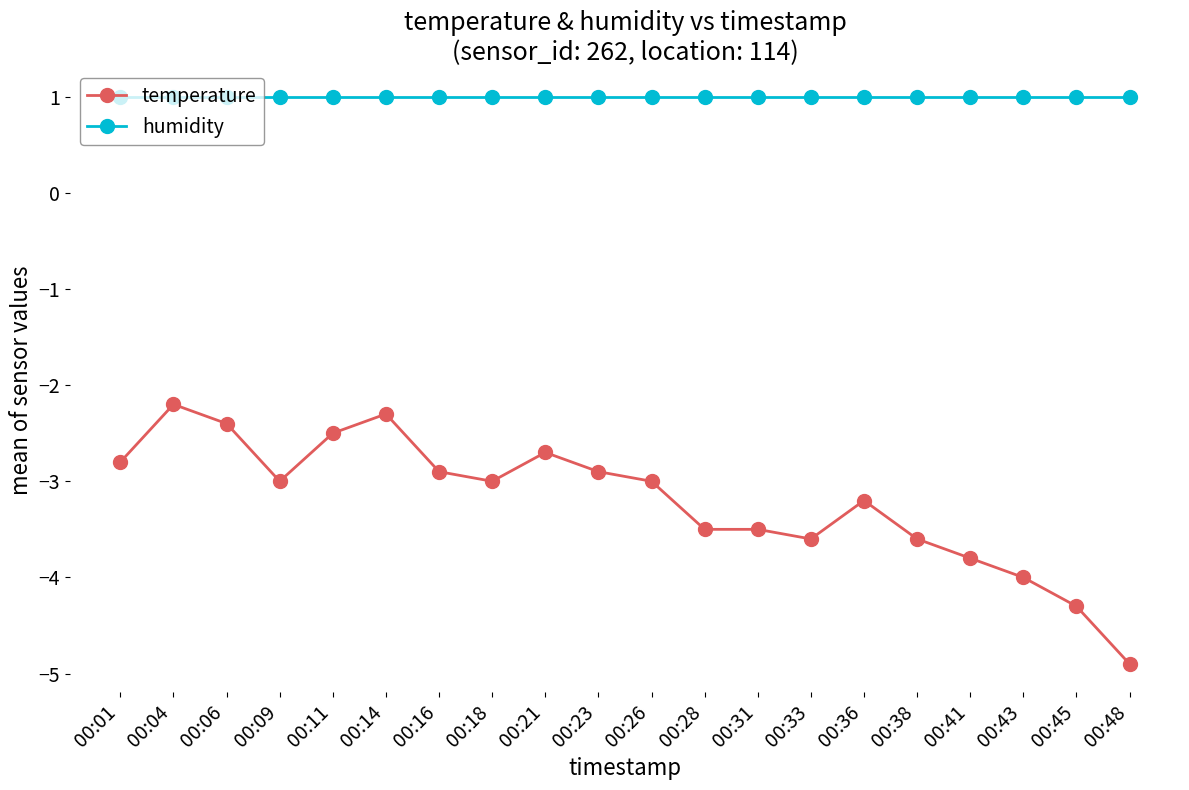

What is the greatest value displayed?

1.0